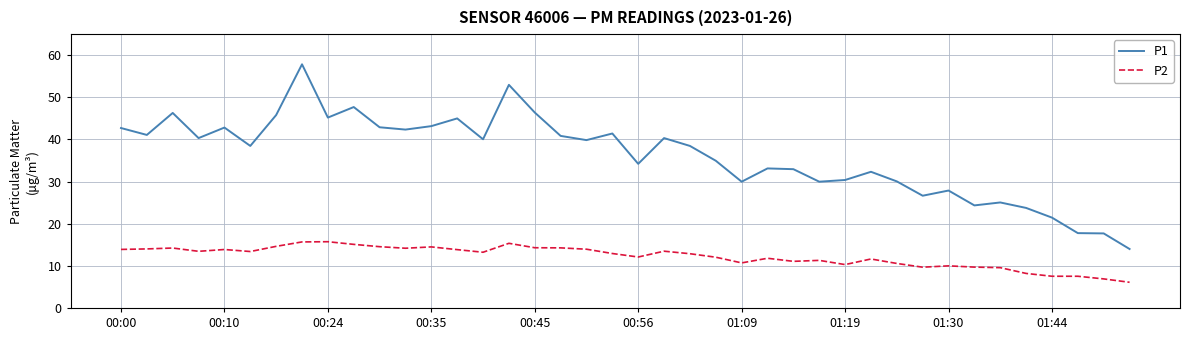

Which series has the largest total across all categories?

P1